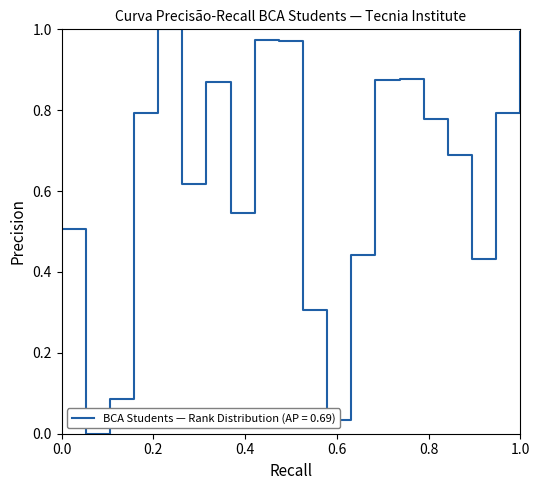

How many lines are shown in the chart?

1